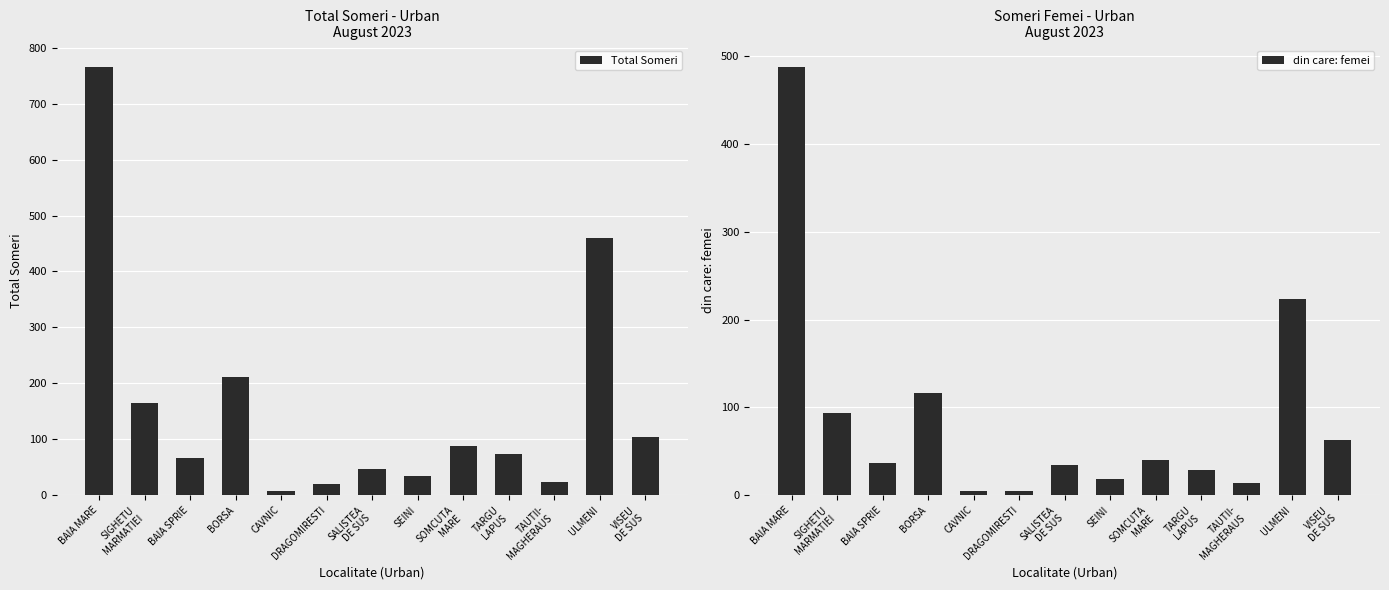

The Total Someri series shows 87 at SOMCUTA
MARE. True or false?

True